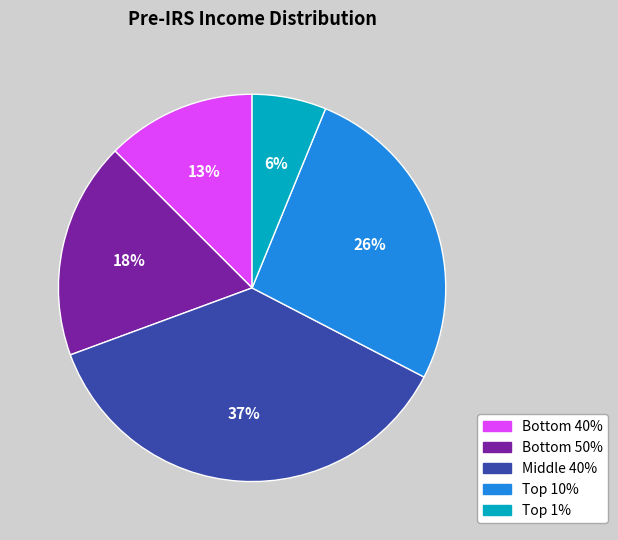

What percentage is the Middle 40% slice, to the nearest percent?

37%